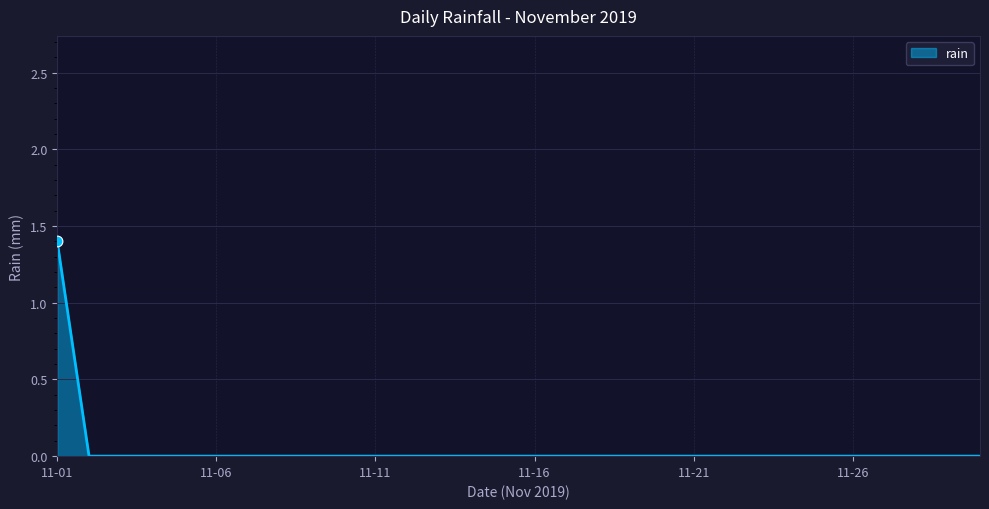

What is the greatest value displayed?

1.4